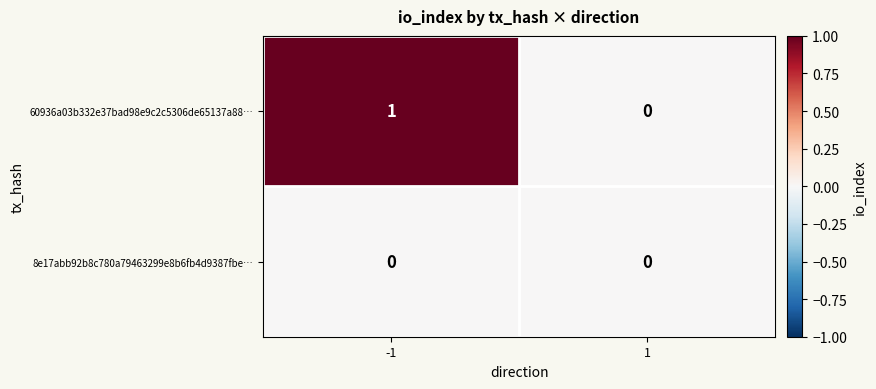

Between -1 and 1, which series saw the biggest shift?

60936a03b332e37bad98e9c2c5306de65137a88…